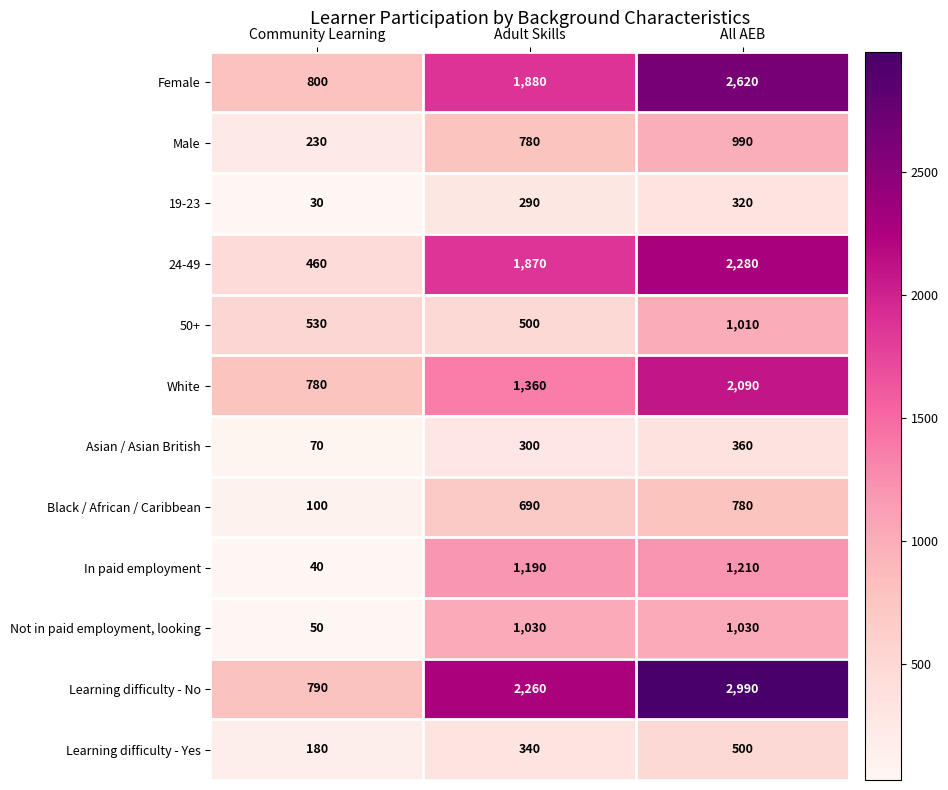

How many 24-49 values are between 460 and 2280?

3